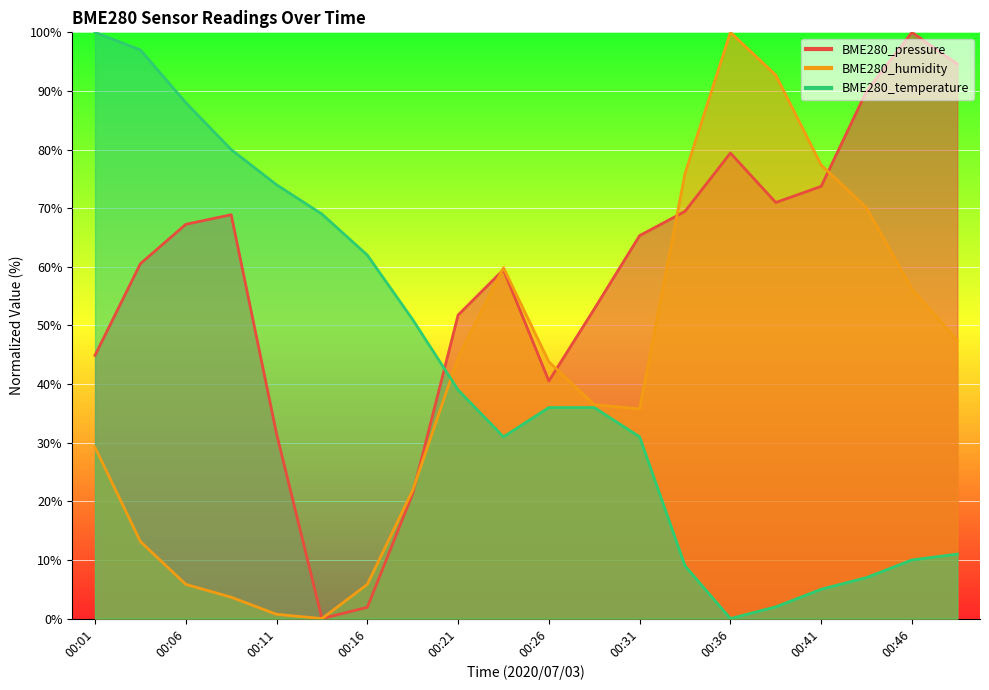

List the series in order of their peak value, highest first.

BME280_pressure, BME280_humidity, BME280_temperature